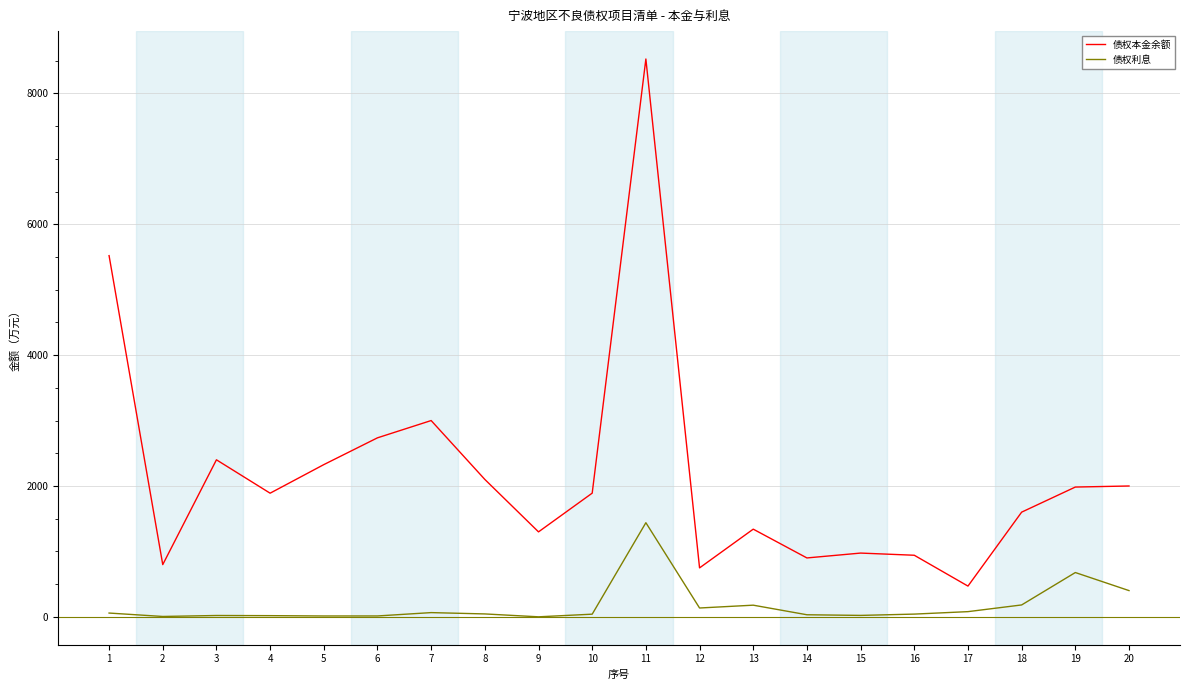

The value of 债权本金余额 at 7 is 3000.0. True or false?

True